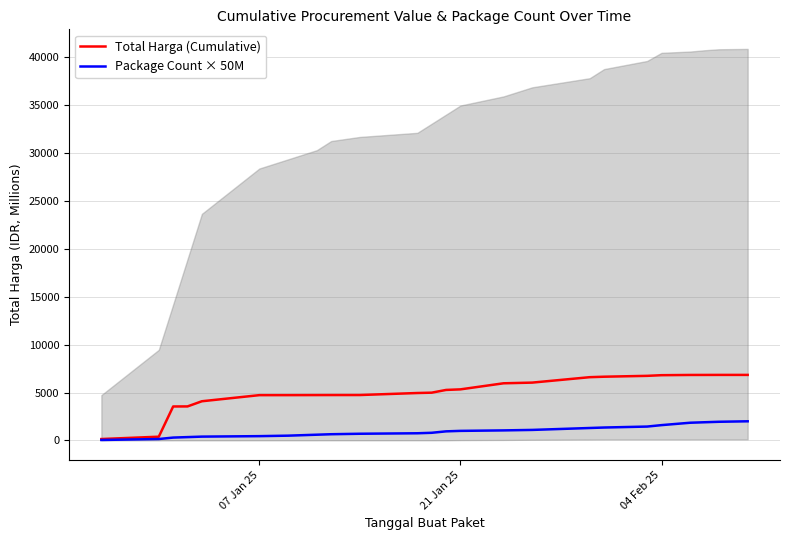

True or false: Package Count × 50M and Total Harga (Cumulative) cross at least once.

False